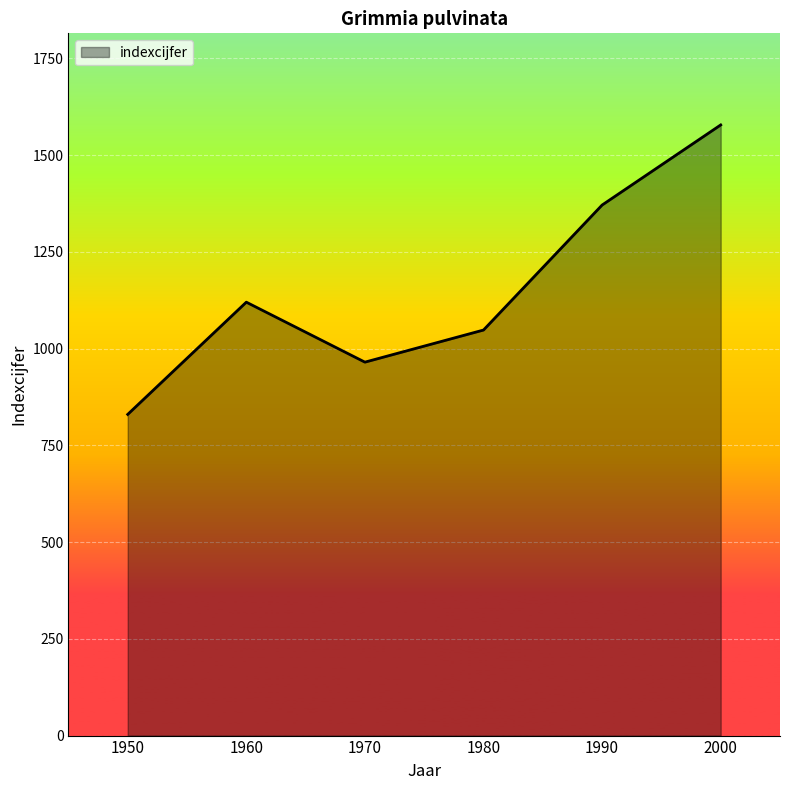

How many values are below 1120?

3